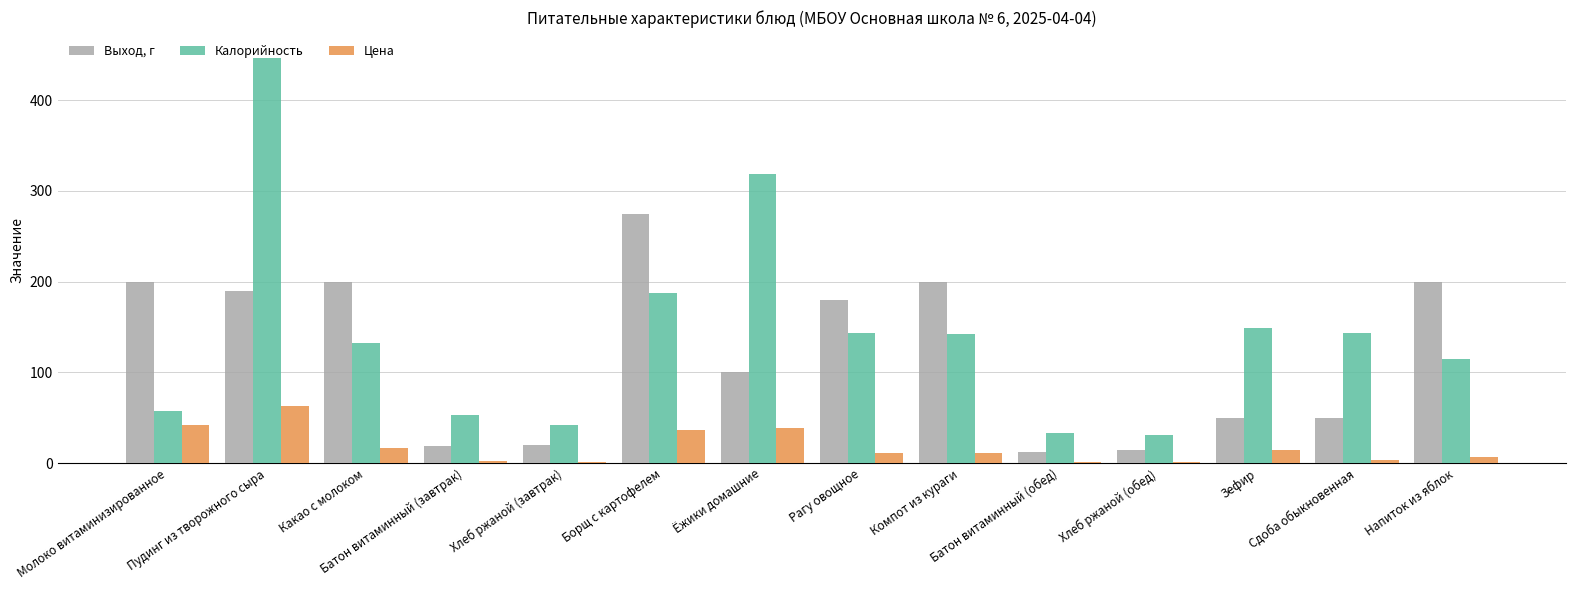

What is the sum of all Цена values?

253.7